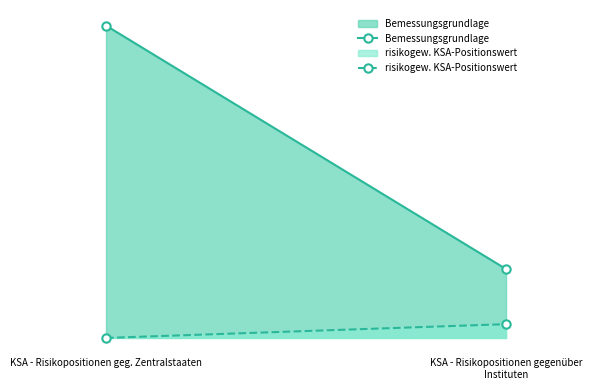

True or false: Bemessungsgrundlage has a value of 28960041.4 at KSA - Risikopositionen gegenüber Instituten.

False